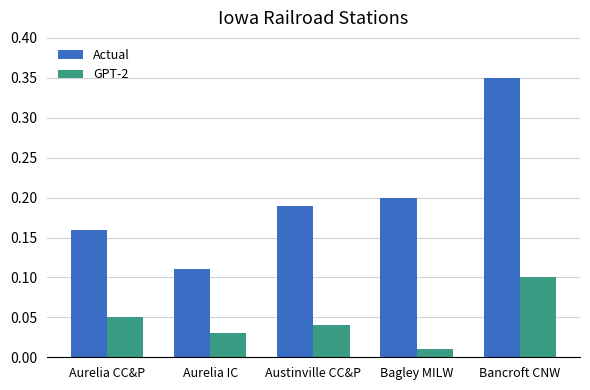

Count the Actual values in the range 0 to 1.

5